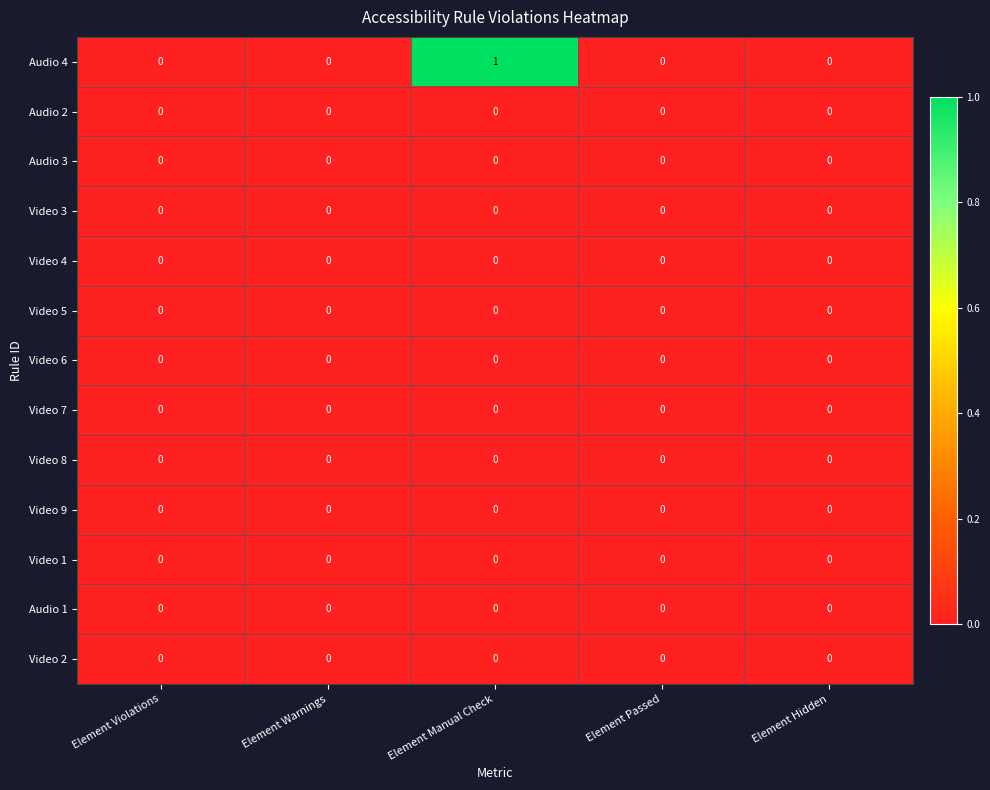

What is the greatest value displayed?

1